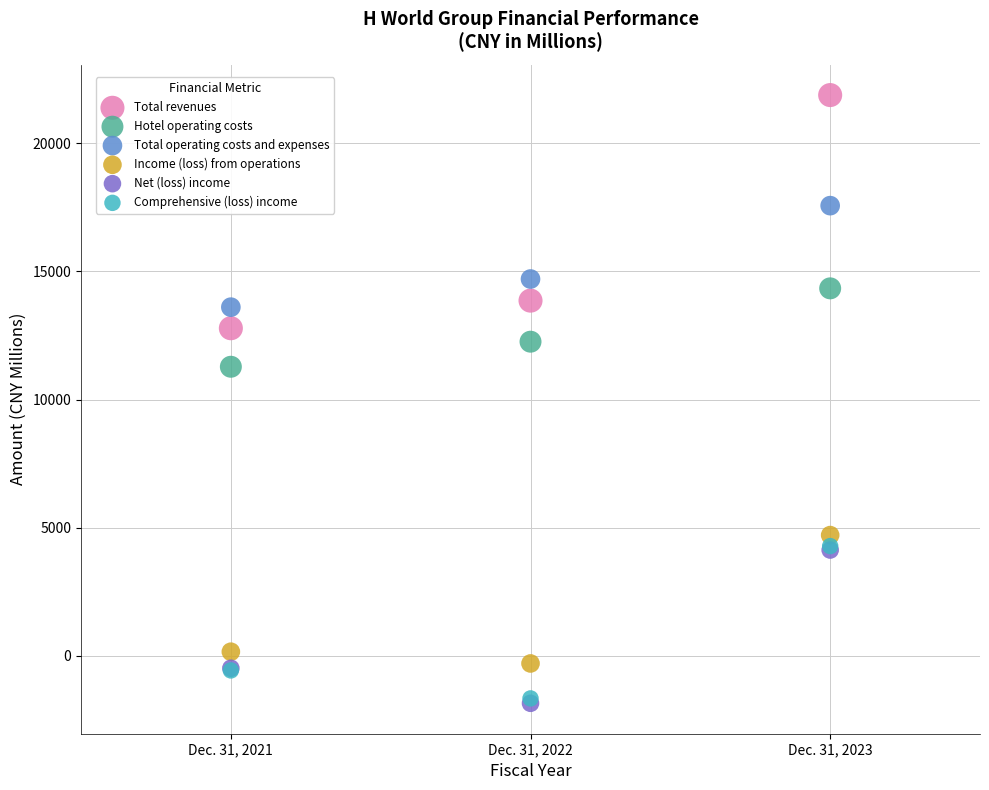

What are all the series names shown in the legend?

Total revenues, Hotel operating costs, Total operating costs and expenses, Income (loss) from operations, Net (loss) income, Comprehensive (loss) income